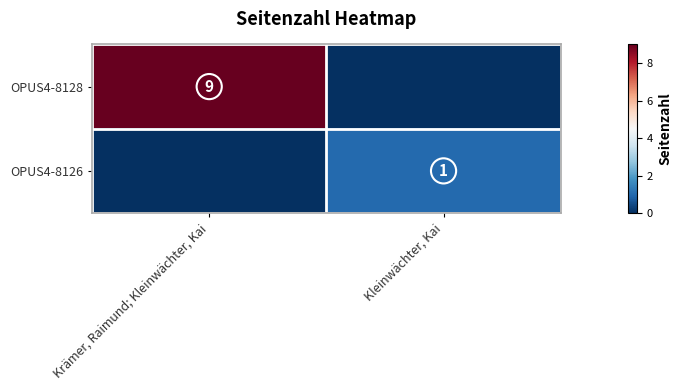

The value of OPUS4-8126 at Kleinwächter, Kai is 1. True or false?

True